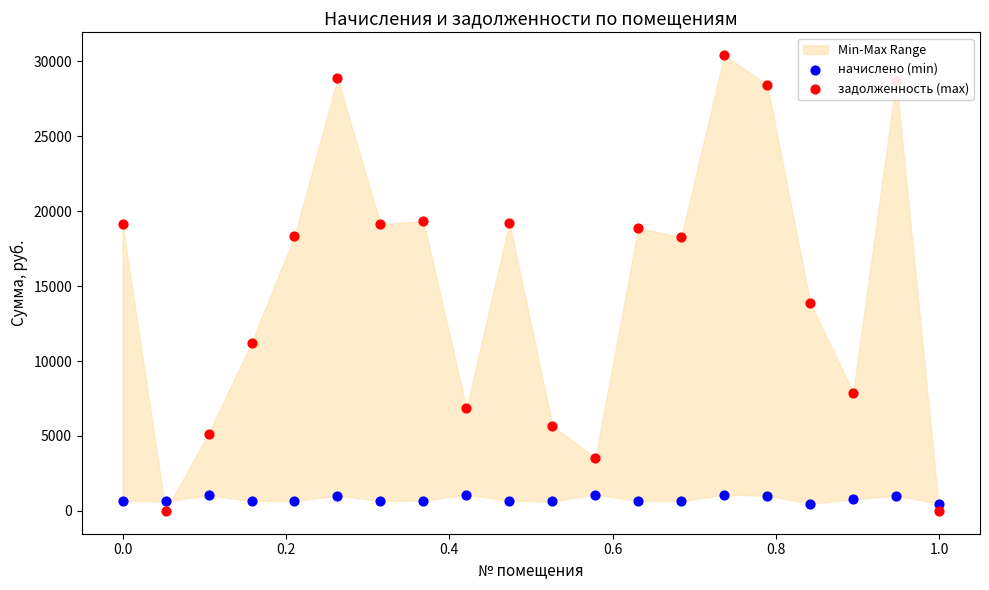

At how many categories does at least one series exceed 26115?

4